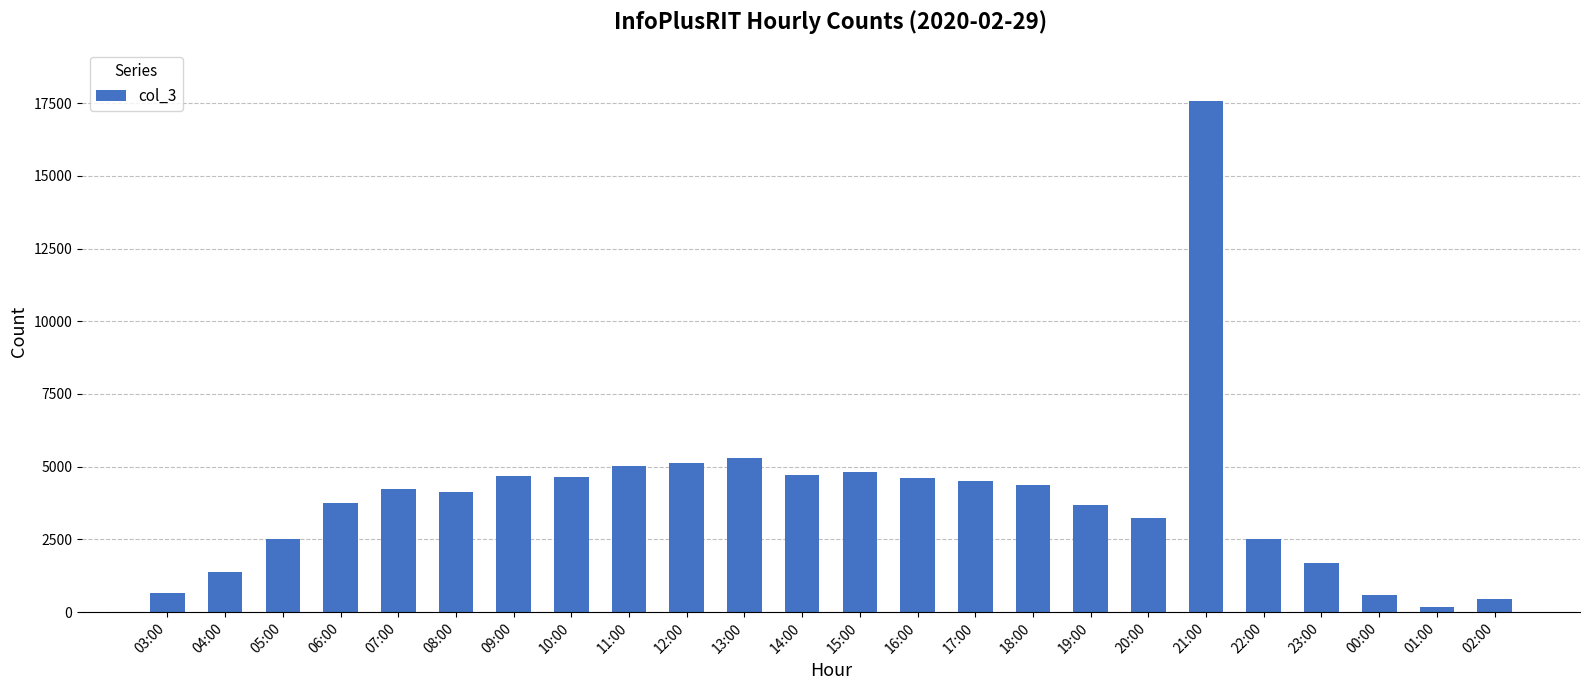

Between 05:00 and 04:00, which is larger?

05:00